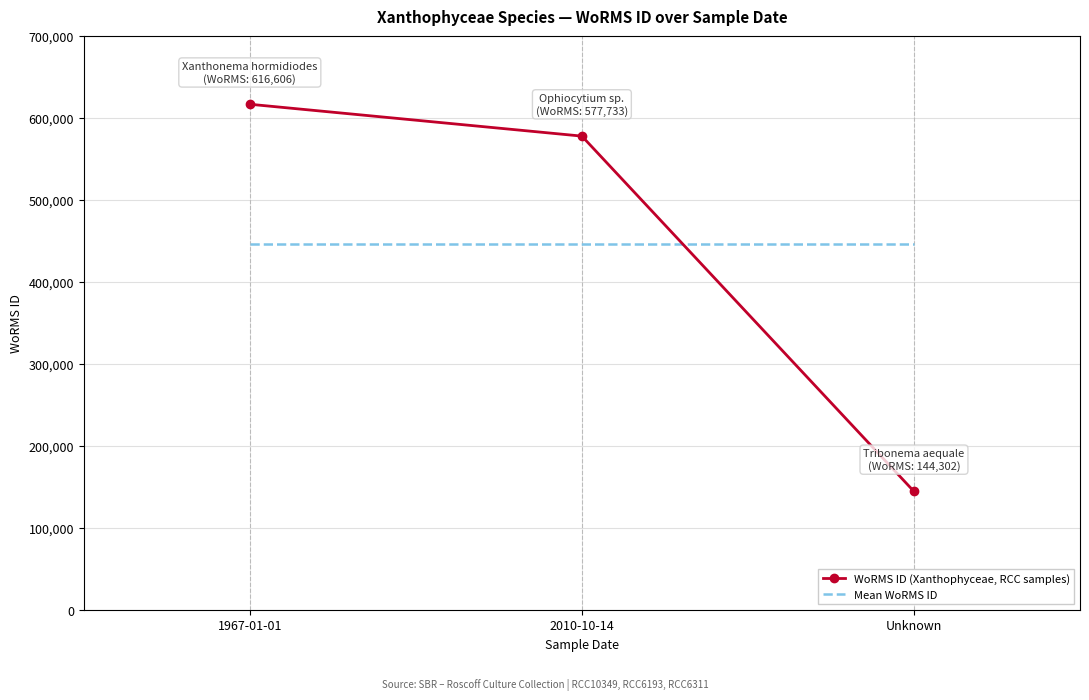

What is the spread (max minus min) of values at Unknown?

301911.7